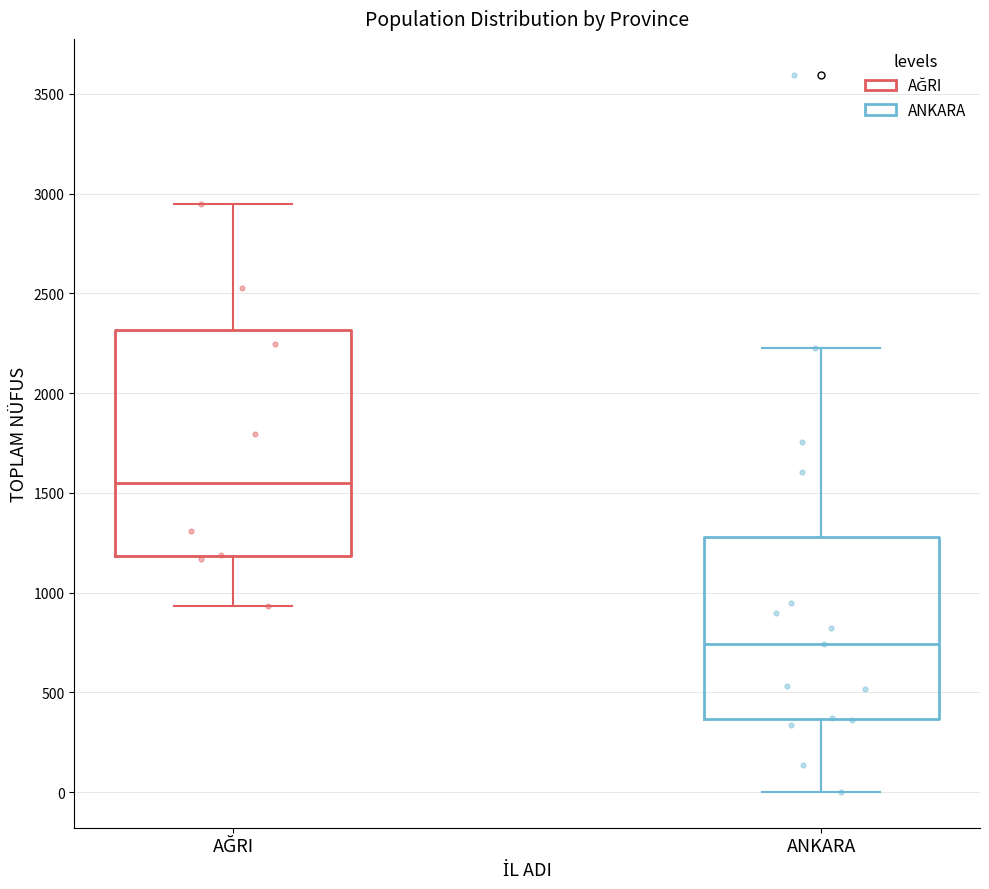

Comparing the boxes themselves (not the whiskers), which one is the tallest?

AĞRI